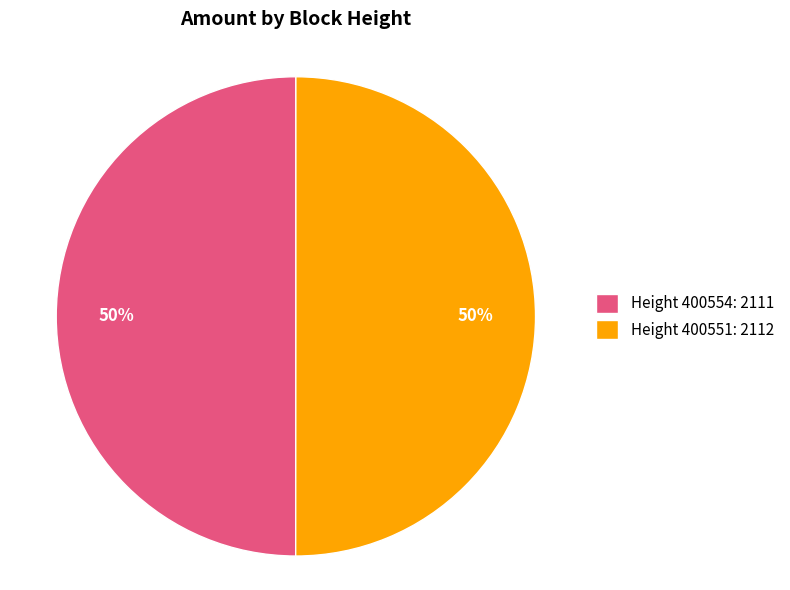

The Height 400554: 2111 slice represents 60% of the pie. True or false?

False